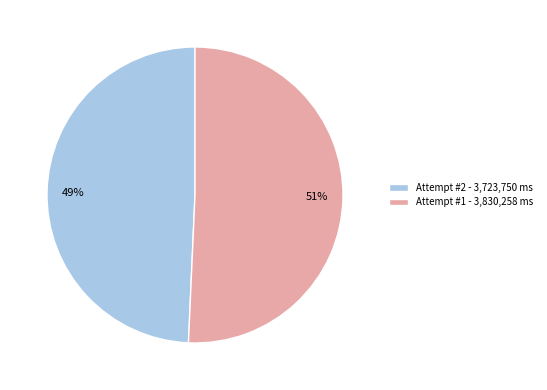

To the nearest percent, what is the average slice percentage?

50%